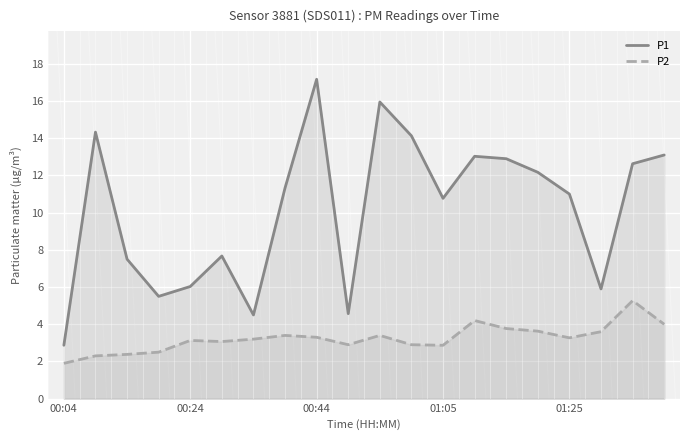

Is it true that P1 equals 3.7 at 01:25?

False